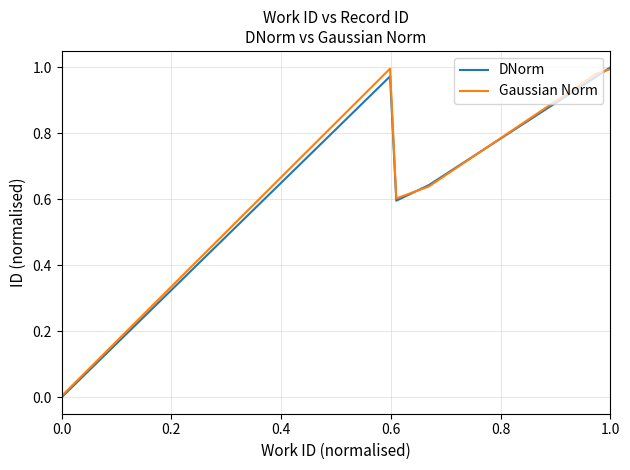

In DNorm, how many points are lower than both neighbors (excluding endpoints)?

1